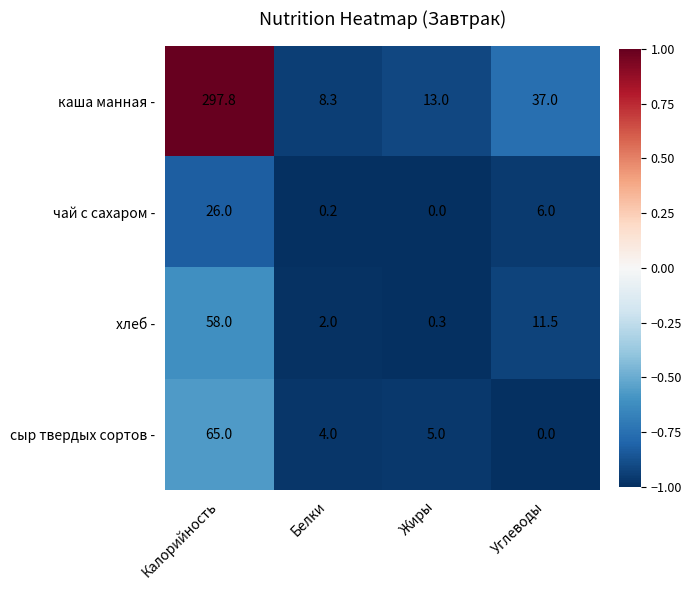

Rank the series at Жиры from highest to lowest value.

каша манная -, сыр твердых сортов -, хлеб -, чай с сахаром -